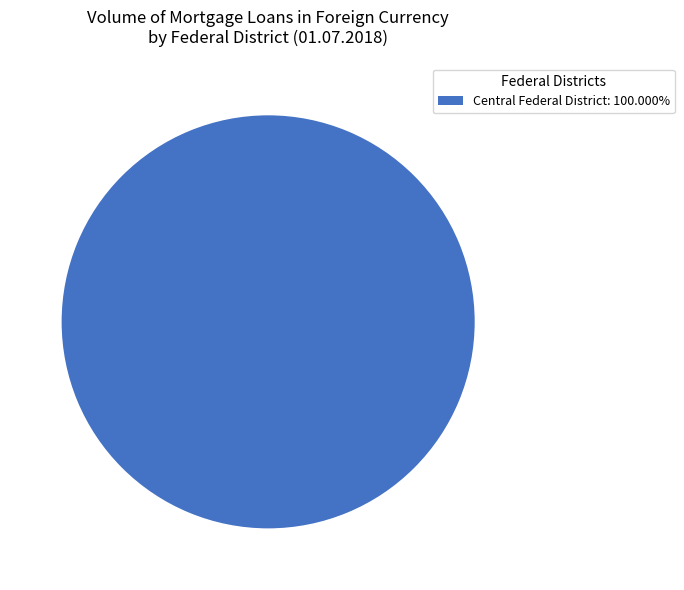

Is there a majority slice in this chart?

Yes